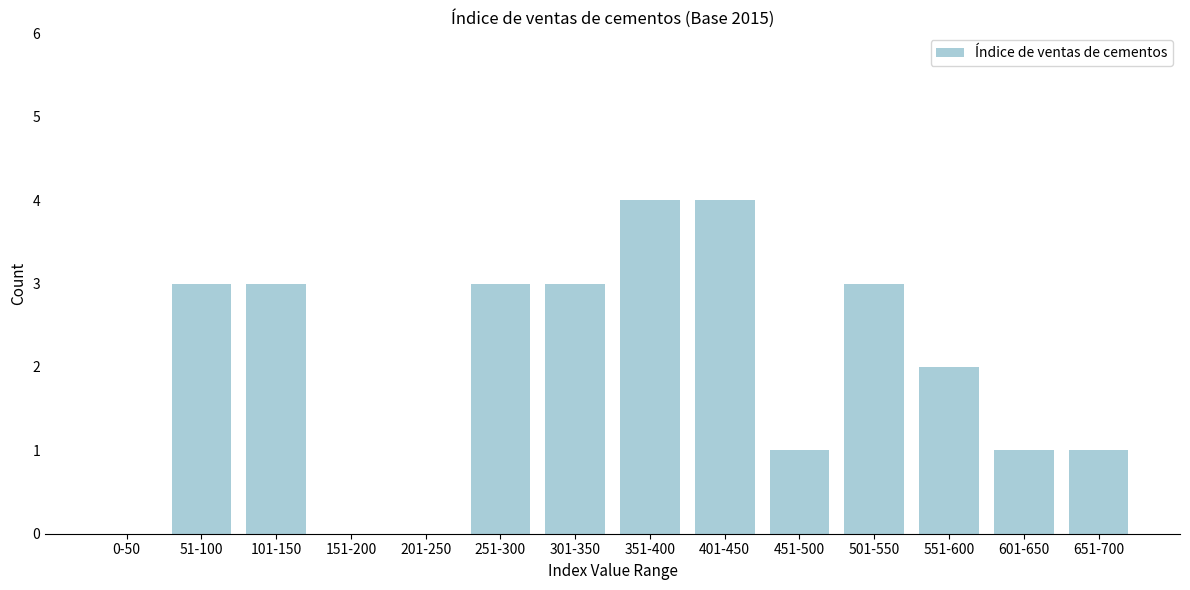

Reading left to right, list all the values displayed in this chart.

0-50=0	51-100=3	101-150=3	151-200=0	201-250=0	251-300=3	301-350=3	351-400=4	401-450=4	451-500=1	501-550=3	551-600=2	601-650=1	651-700=1